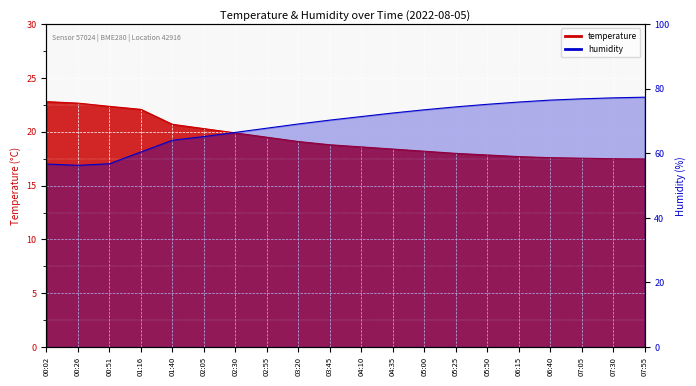

Reading left to right, transcribe all the data shown in this chart.

temperature: 00:02=22.8	00:26=22.7	00:51=22.4	01:16=22.1	01:40=20.7	02:05=20.3	02:30=19.9	02:55=19.5	03:20=19.1	03:45=18.8	04:10=18.6	04:35=18.4	05:00=18.2	05:25=18.0	05:50=17.9	06:15=17.7	06:40=17.6	07:05=17.6	07:30=17.5	07:55=17.5
humidity: 00:02=56.7	00:26=56.3	00:51=56.8	01:16=60.4	01:40=64.1	02:05=65.2	02:30=66.5	02:55=67.8	03:20=69.1	03:45=70.3	04:10=71.4	04:35=72.5	05:00=73.5	05:25=74.4	05:50=75.2	06:15=75.9	06:40=76.5	07:05=76.9	07:30=77.2	07:55=77.4